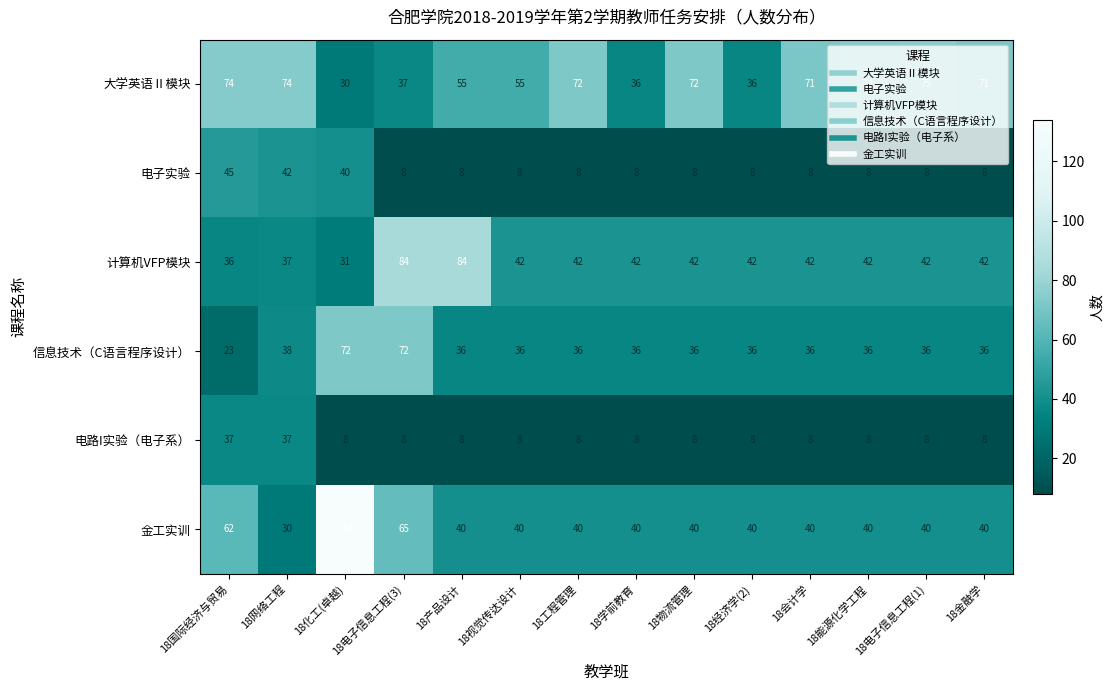

Rank the series by their maximum value, from highest to lowest.

金工实训, 计算机VFP模块, 大学英语Ⅱ模块, 信息技术（C语言程序设计）, 电子实验, 电路I实验（电子系）